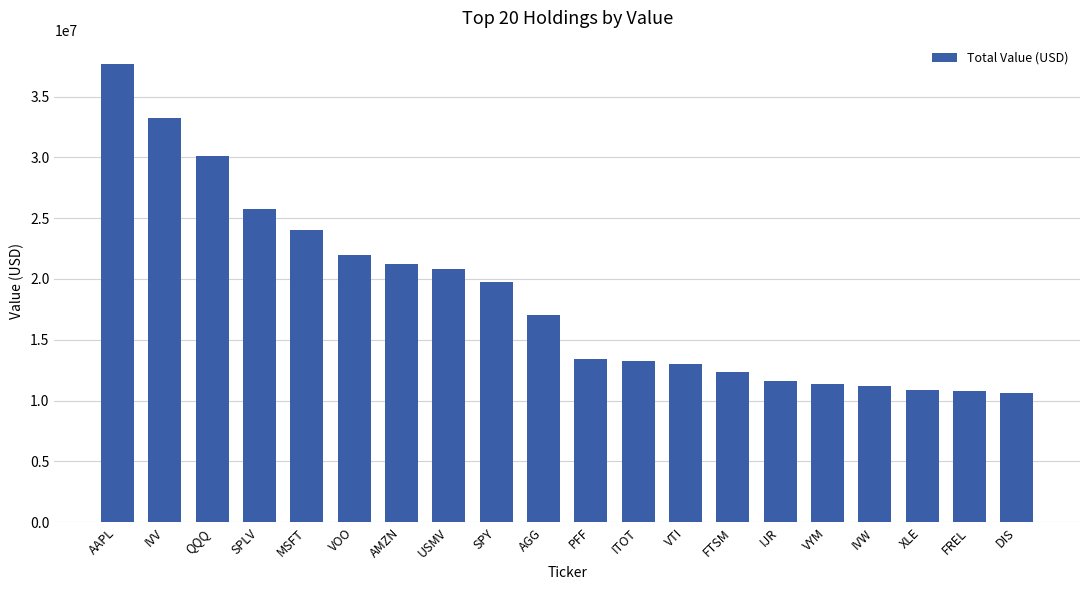

Read the value at AAPL, to the nearest 100.

37711000